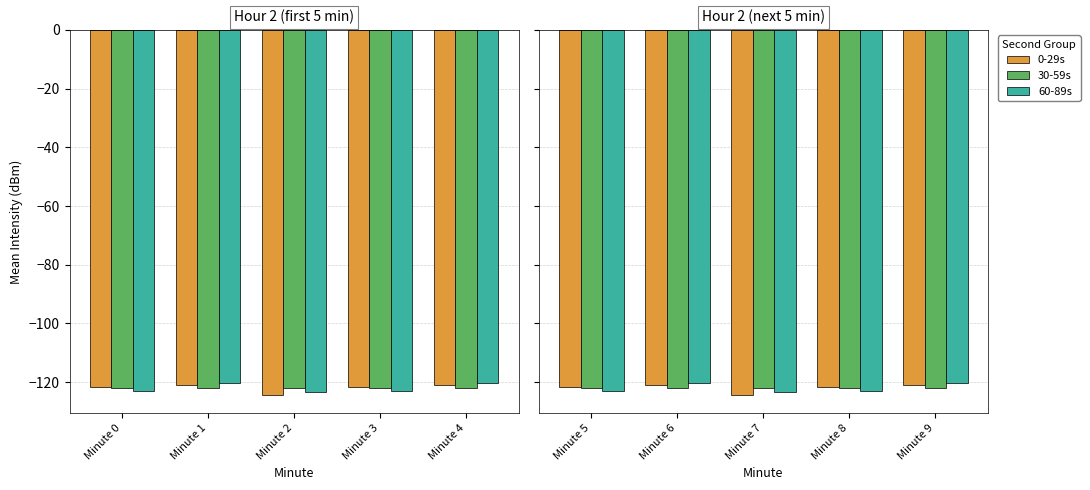

What is the spread (max minus min) of values at Minute 5?

1.5